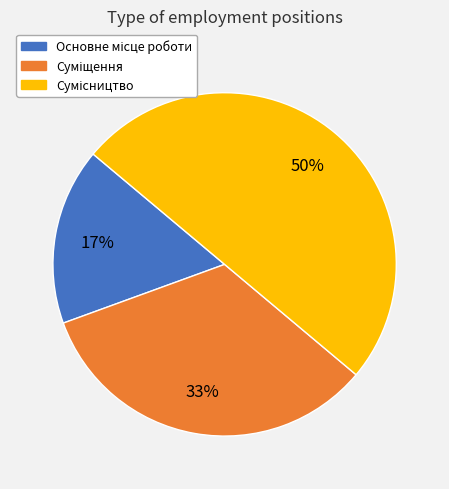

To the nearest percent, what is the difference between the largest and smallest slice percentages?

33%